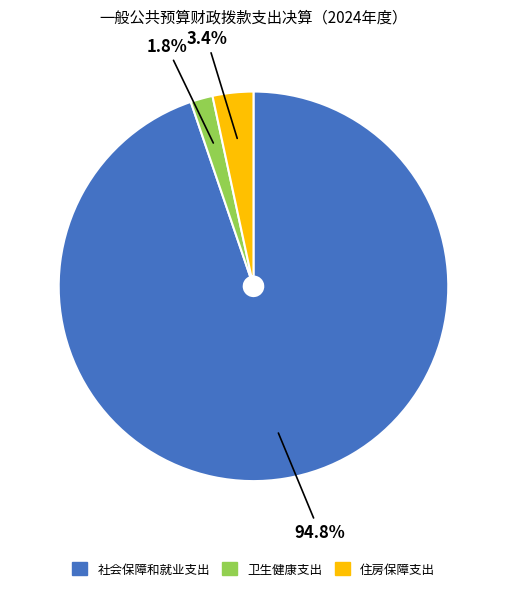

Which slice is the smallest?

卫生健康支出